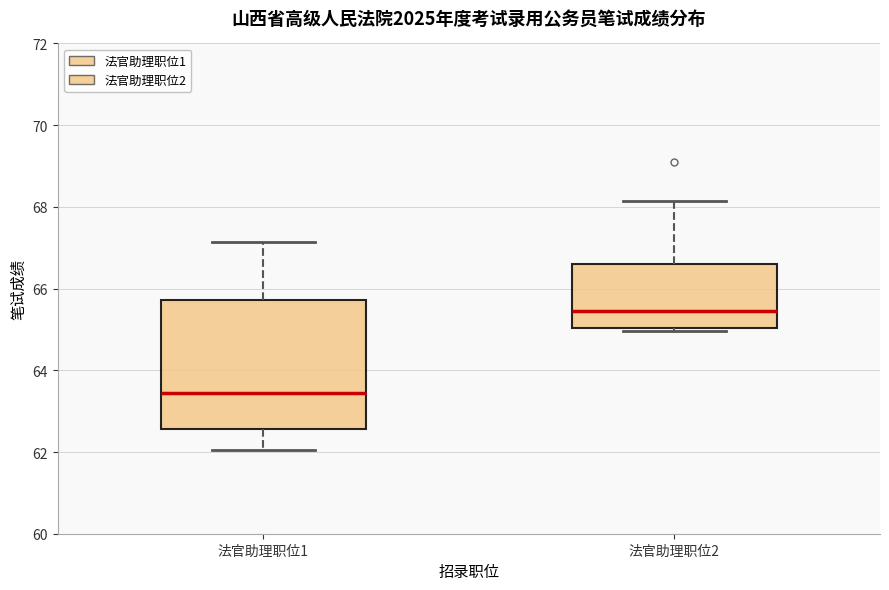

Which box has the lowest median line?

法官助理职位1